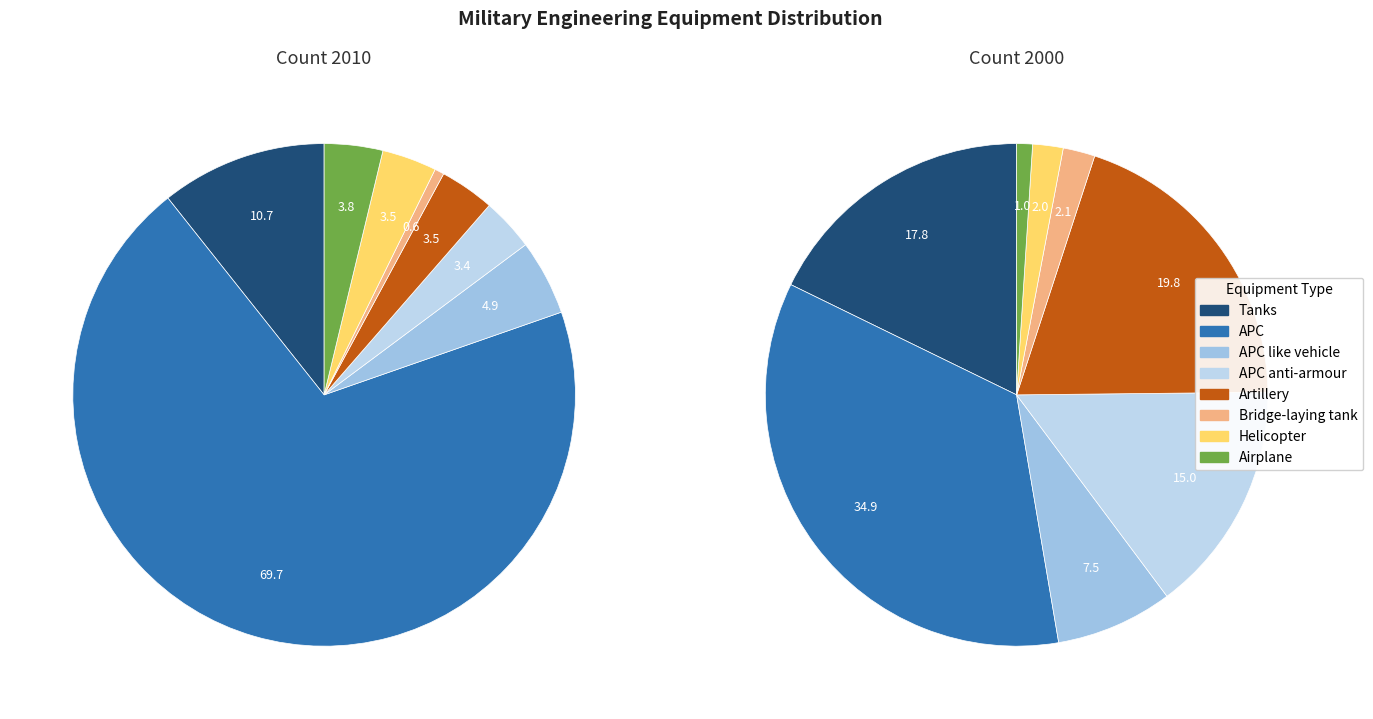

Count the number of slices in the pie.

8